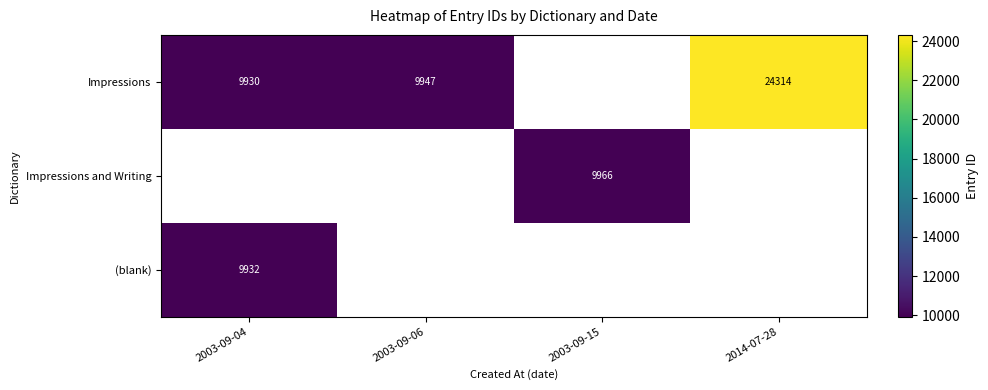

The value of Impressions and Writing at 2003-09-15 is 5110. True or false?

False